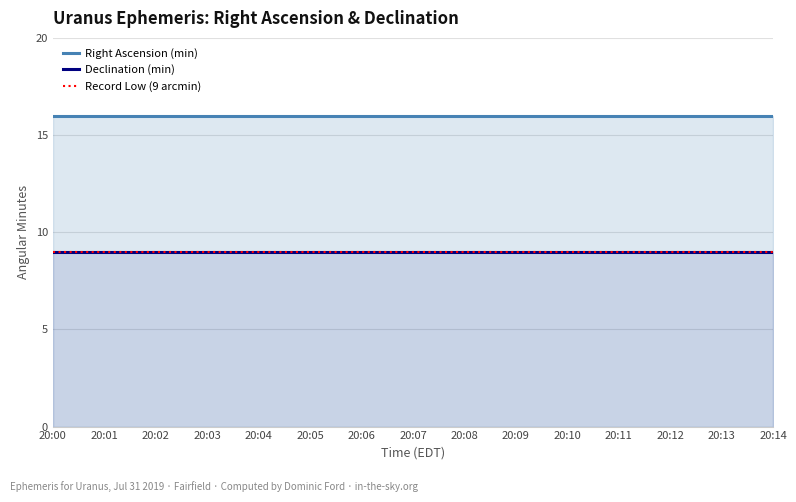

Which series has the largest total across all categories?

Right Ascension (min)